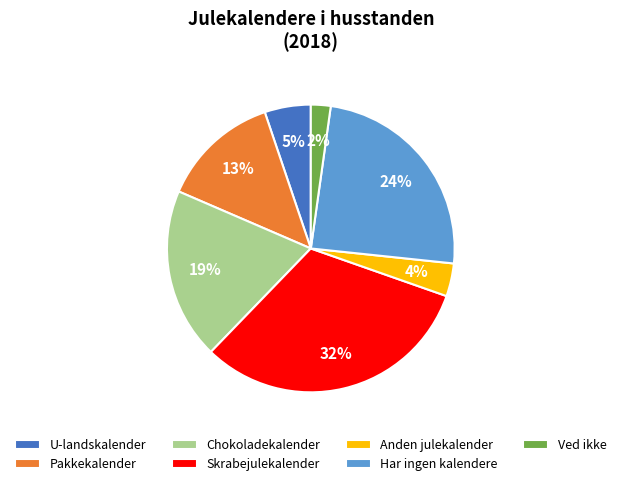

True or false: U-landskalender accounts for 5% of the total.

True